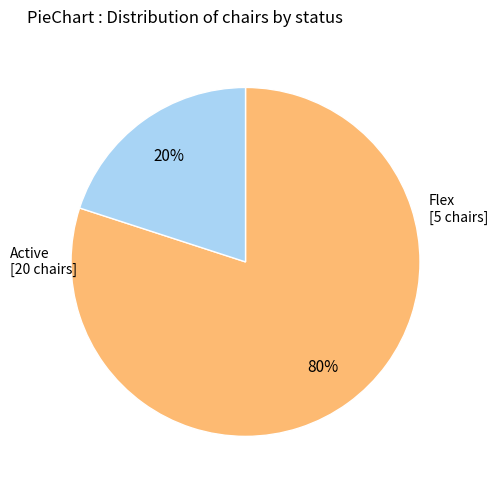

To the nearest percent, what is the difference between the largest and smallest slice percentages?

60%